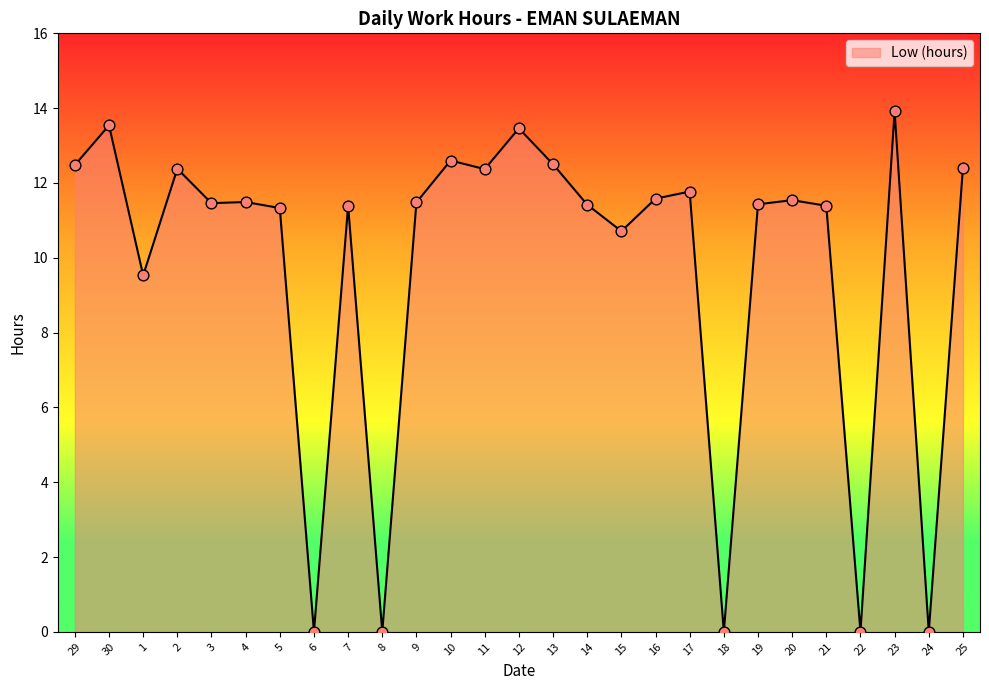

What is the ratio of the value at 15 to the value at 9?

0.9